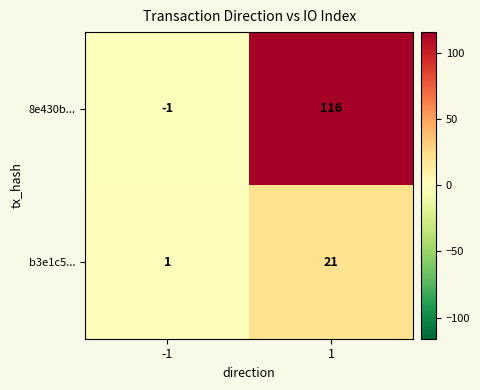

Which series has the largest range (max minus min)?

8e430b...